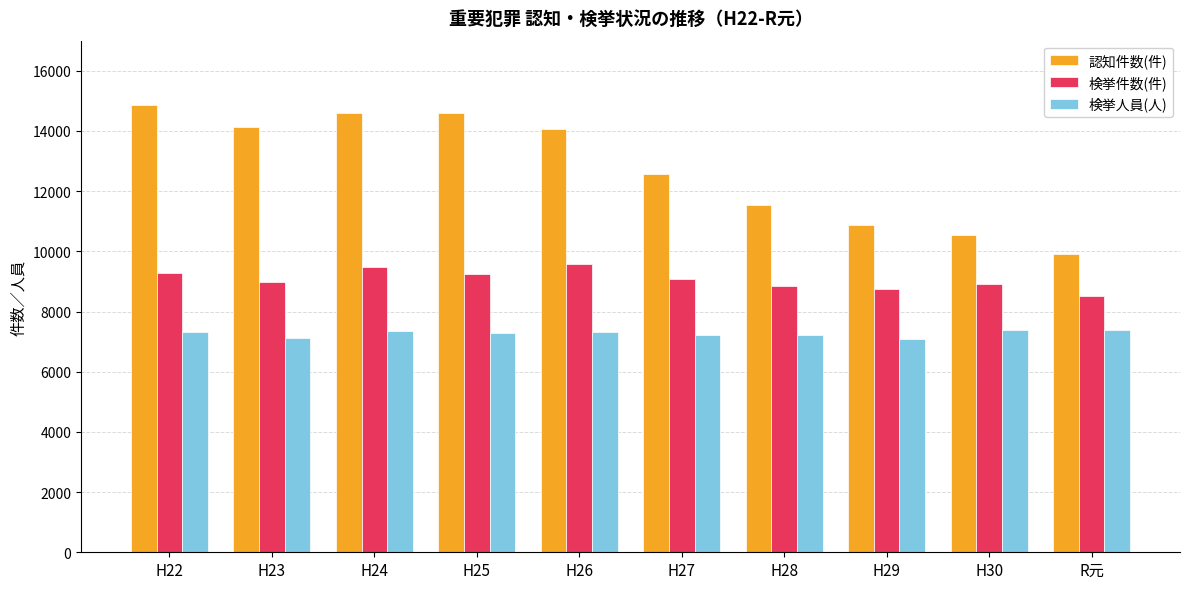

What is the smallest value displayed?

7090